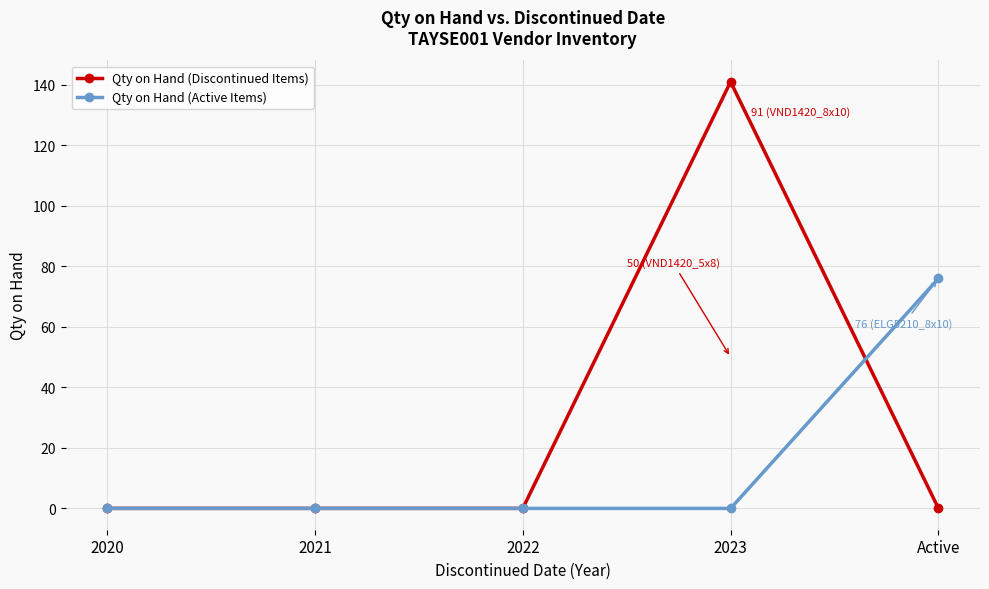

At which label does Qty on Hand (Active Items) reach its peak?

Active